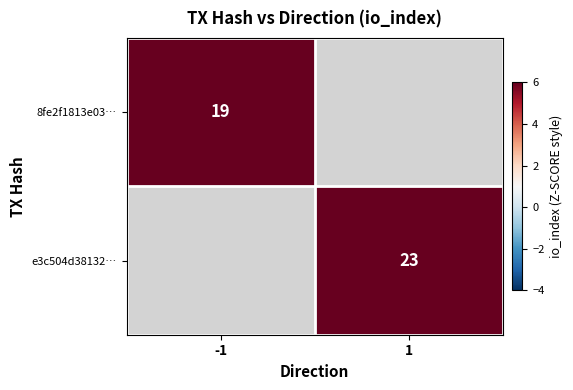

Is it true that 8fe2f1813e03… equals 34 at -1?

False